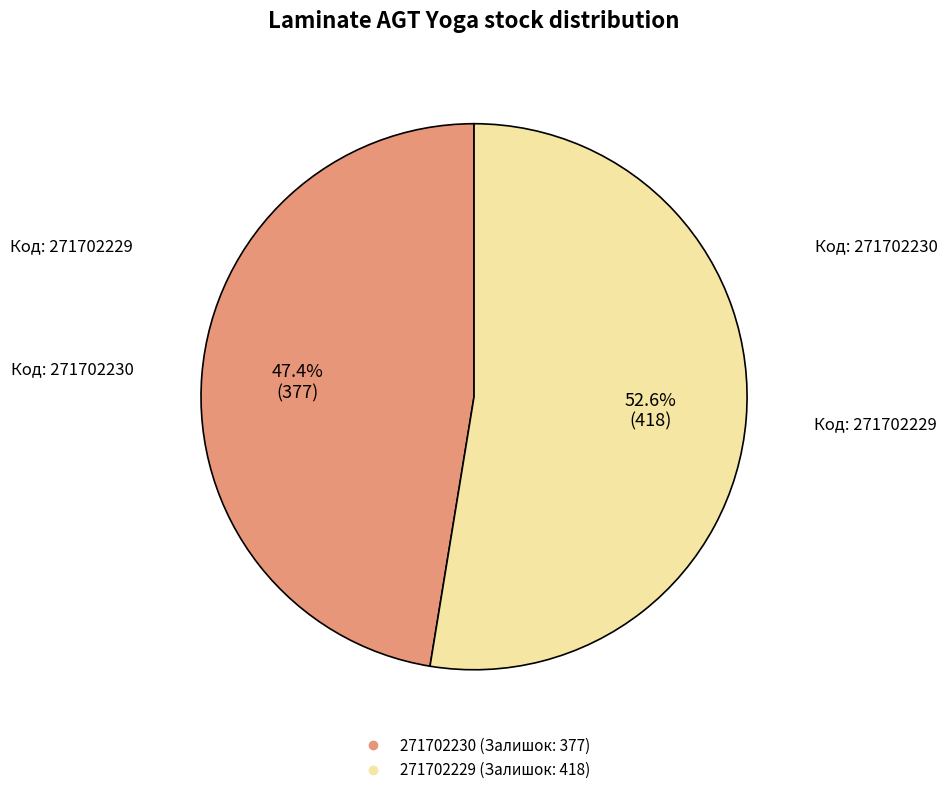

Which slice is the largest?

271702229